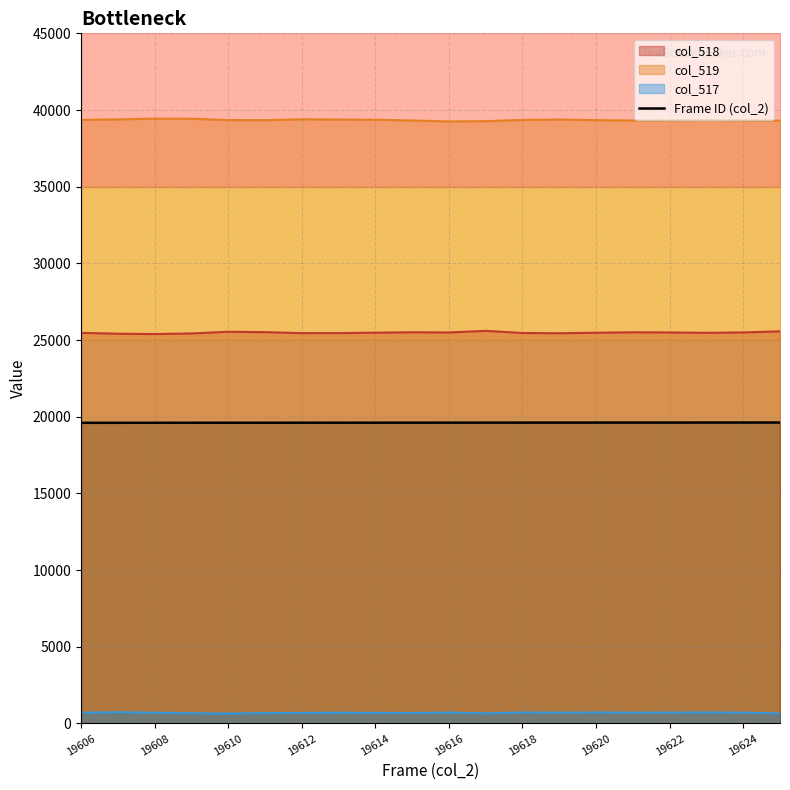

Is the value of col_518 at 19616 greater than the value of Frame ID (col_2) at 19608?

Yes